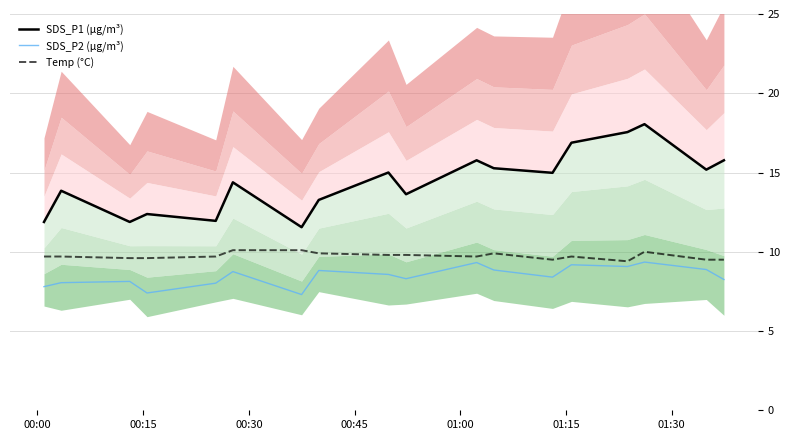

What is the minimum value for SDS_P2 (µg/m³)?

7.3